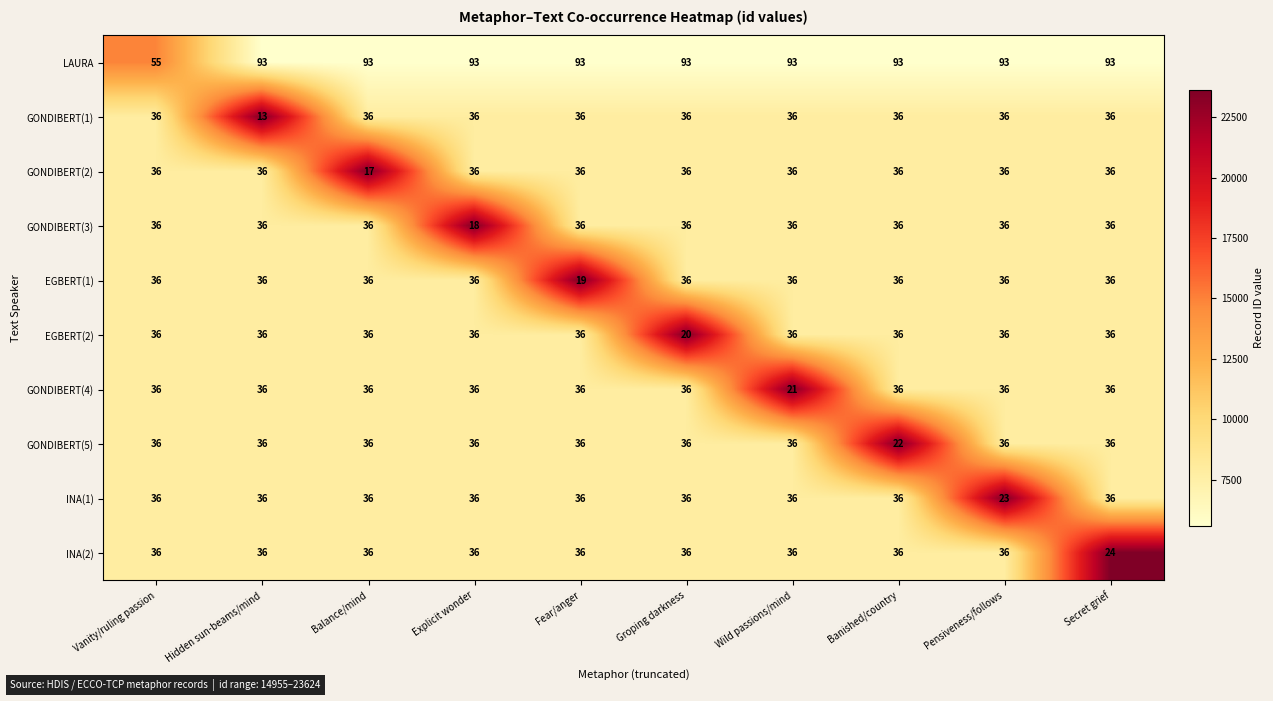

Which series has the largest total across all categories?

LAURA